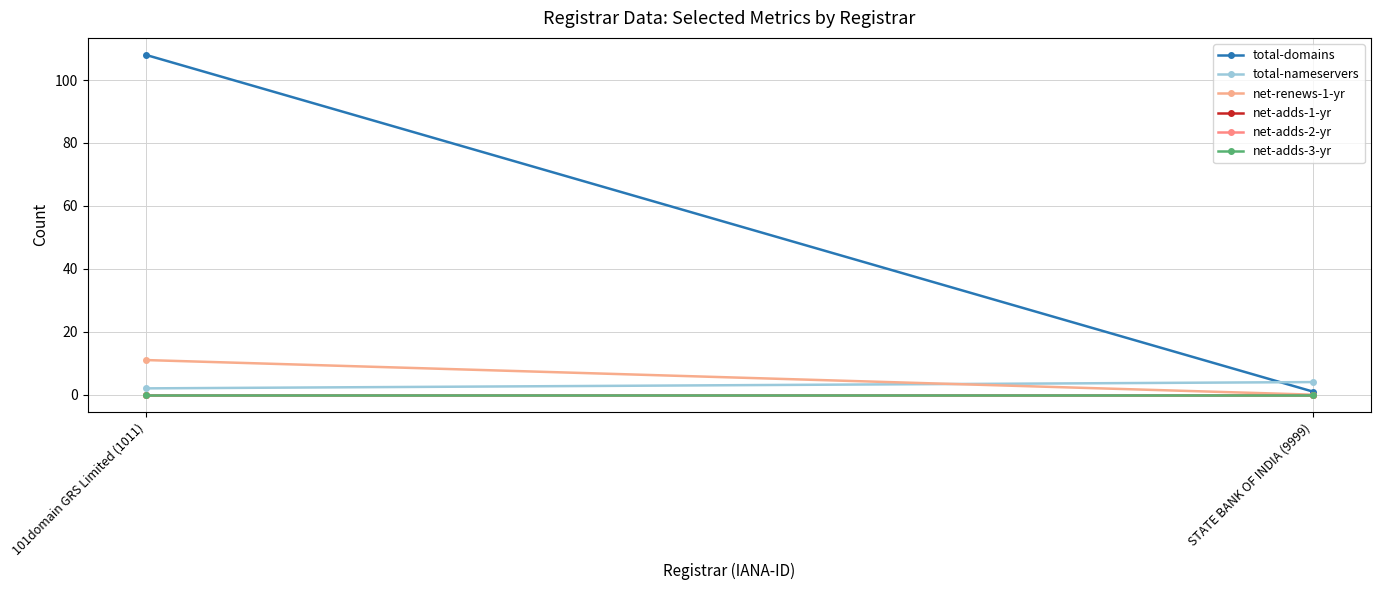

Reading left to right, what are all the values shown in this chart?

total-domains: 108	1
total-nameservers: 2	4
net-renews-1-yr: 11	0
net-adds-1-yr: 0	0
net-adds-2-yr: 0	0
net-adds-3-yr: 0	0